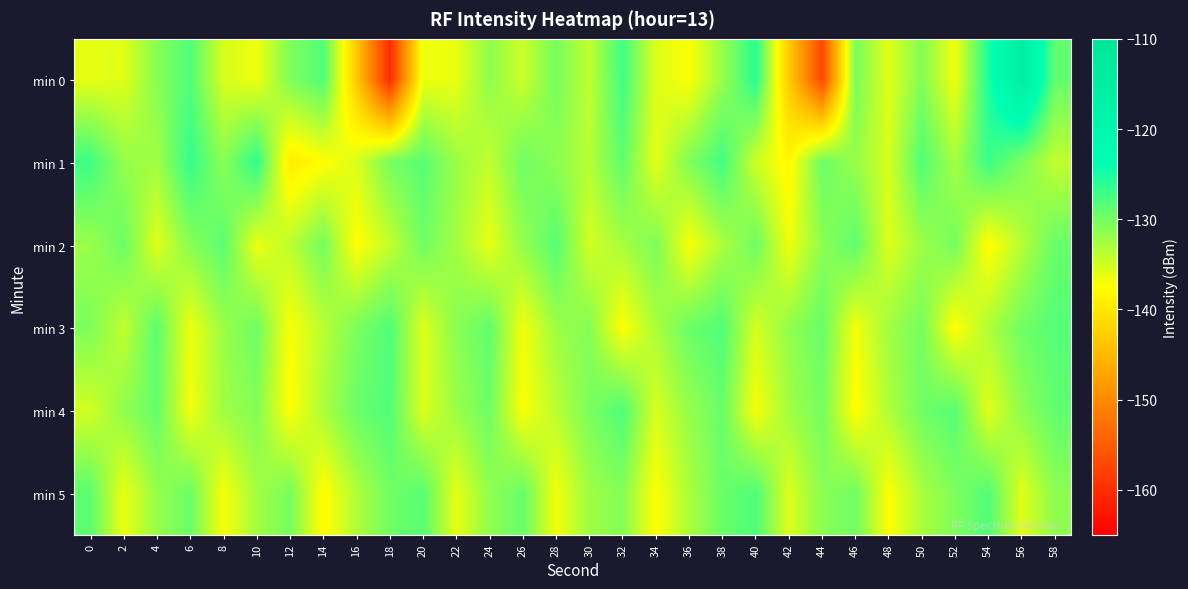

At how many categories does at least one series exceed -144?

30